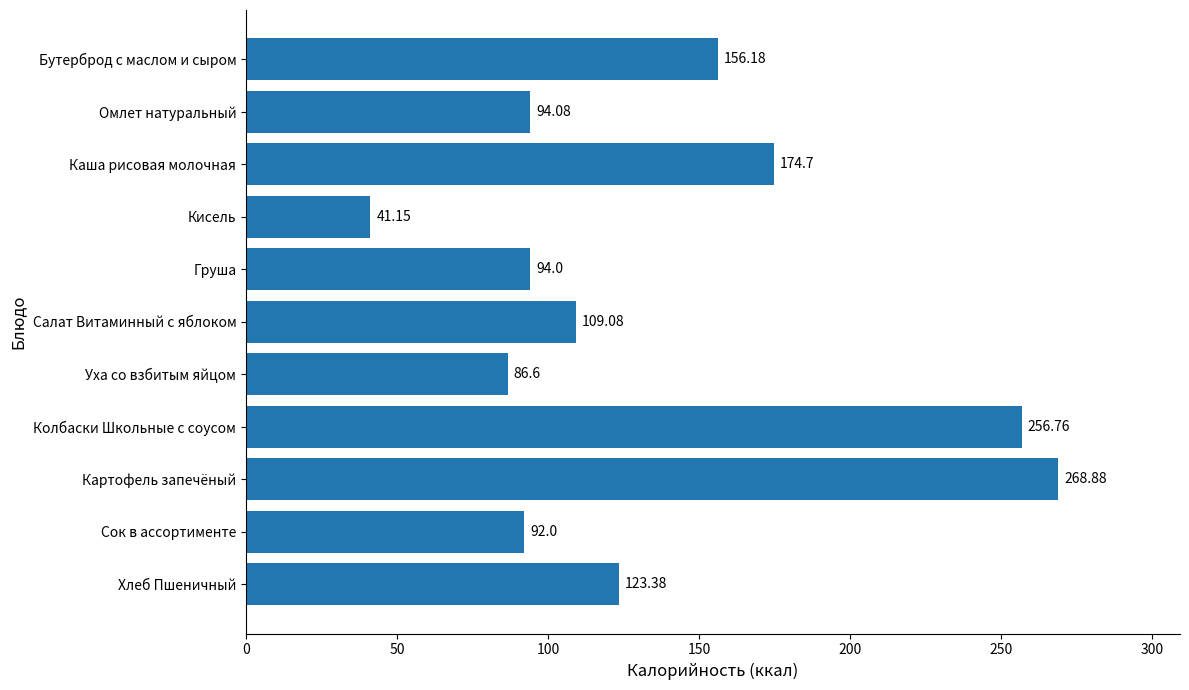

Rank the categories by value from lowest to highest.

Кисель, Уха со взбитым яйцом, Сок в ассортименте, Груша, Омлет натуральный, Салат Витаминный с яблоком, Хлеб Пшеничный, Бутерброд с маслом и сыром, Каша рисовая молочная, Колбаски Школьные с соусом, Картофель запечёный